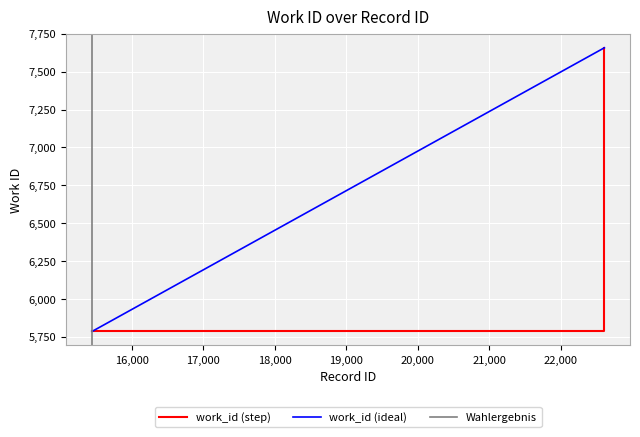

True or false: id and work_id cross at least once.

False